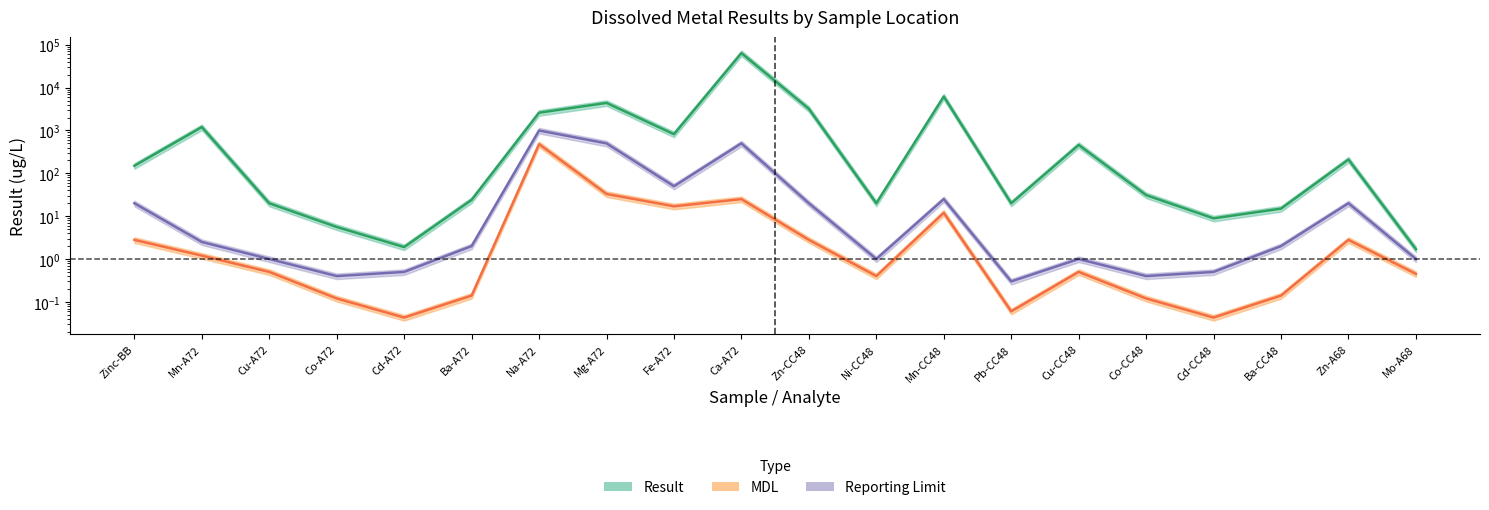

What is the average value of the MDL series?

29.0